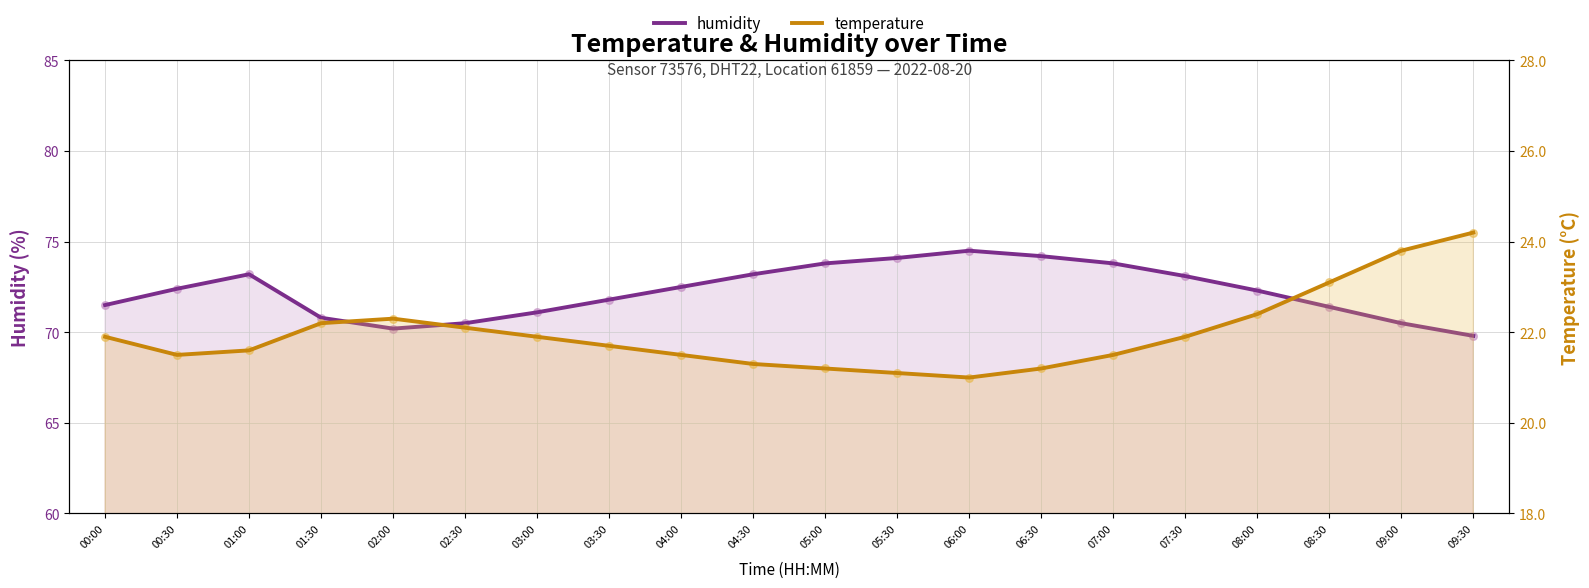

At which category is the sum across all series the highest?

06:00